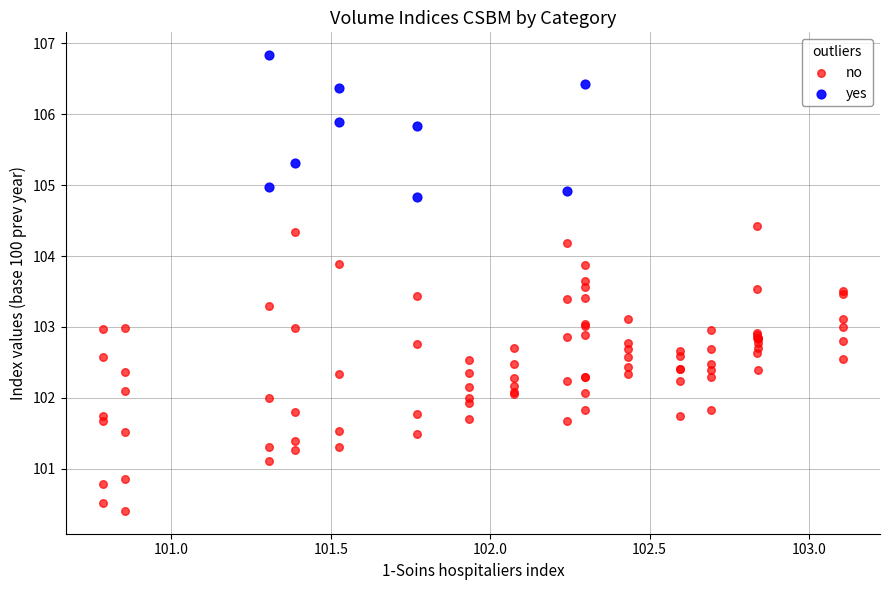

Which series has the largest Y range (max minus min)?

no